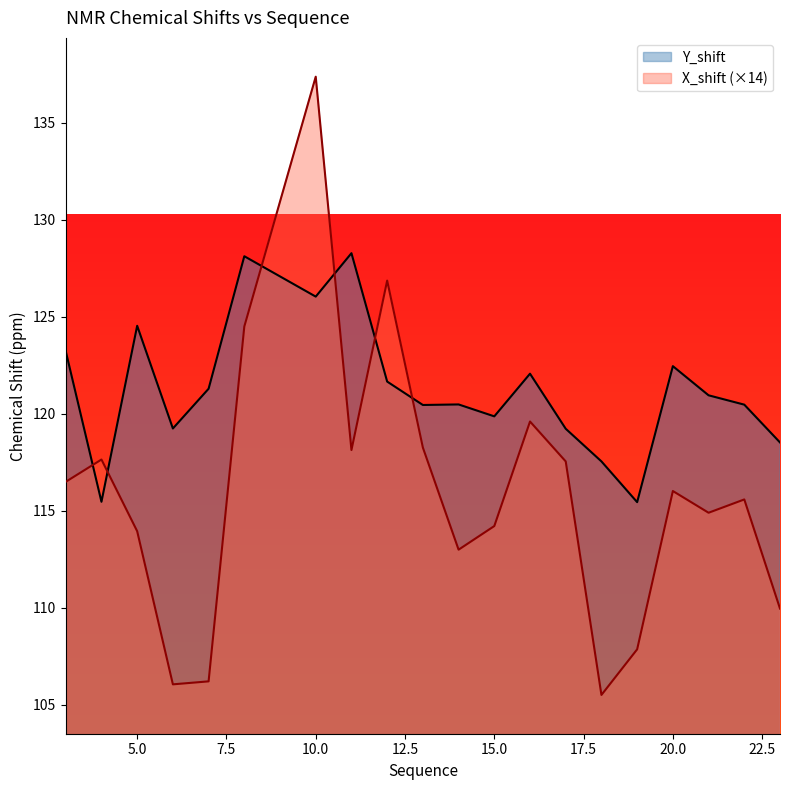

At 3, list the series in order from smallest to largest.

X_shift, Y_shift